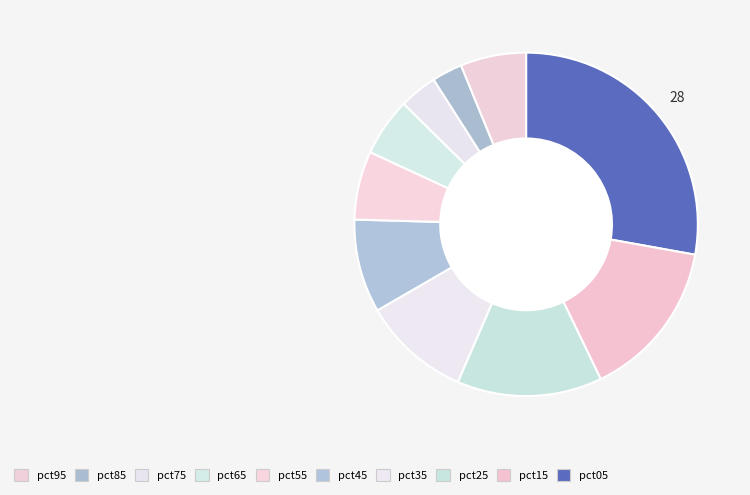

Rank the categories by value from highest to lowest.

pct05, pct15, pct25, pct35, pct45, pct55, pct95, pct65, pct75, pct85